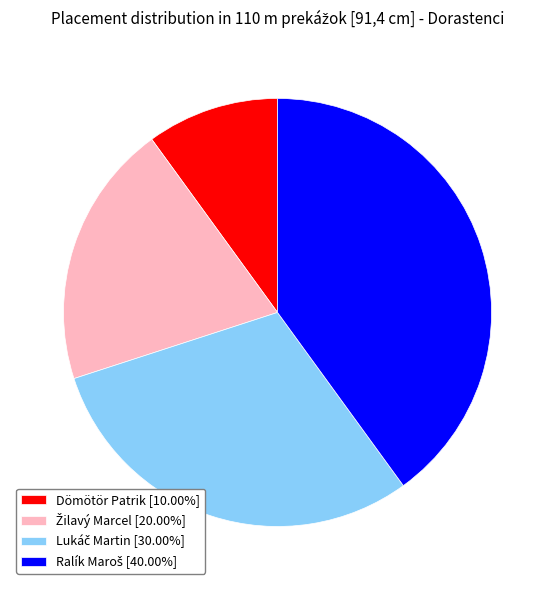

Is there any slice that represents more than half of the pie?

No